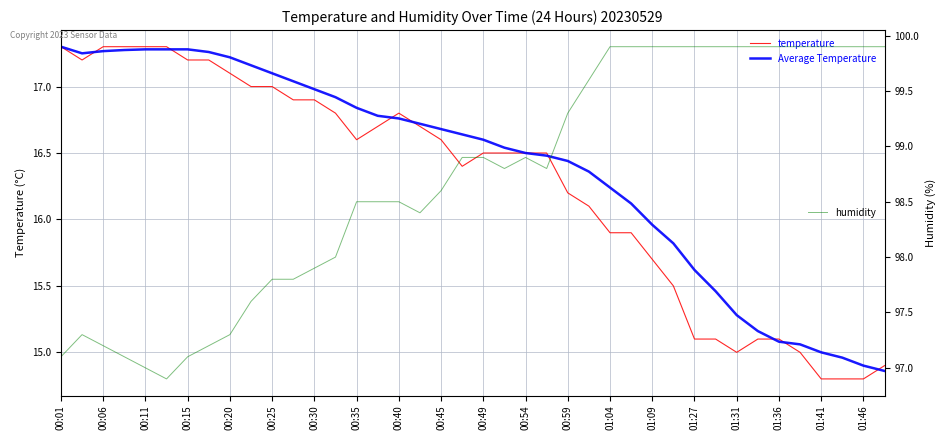

Which series has the largest total across all categories?

humidity